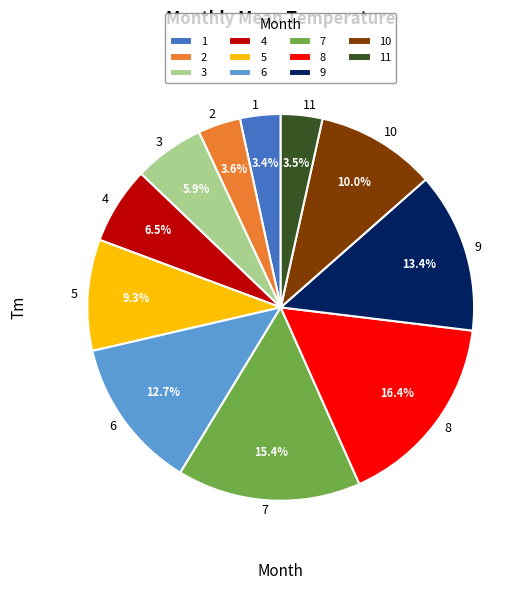

Which category has the biggest portion of the pie?

8